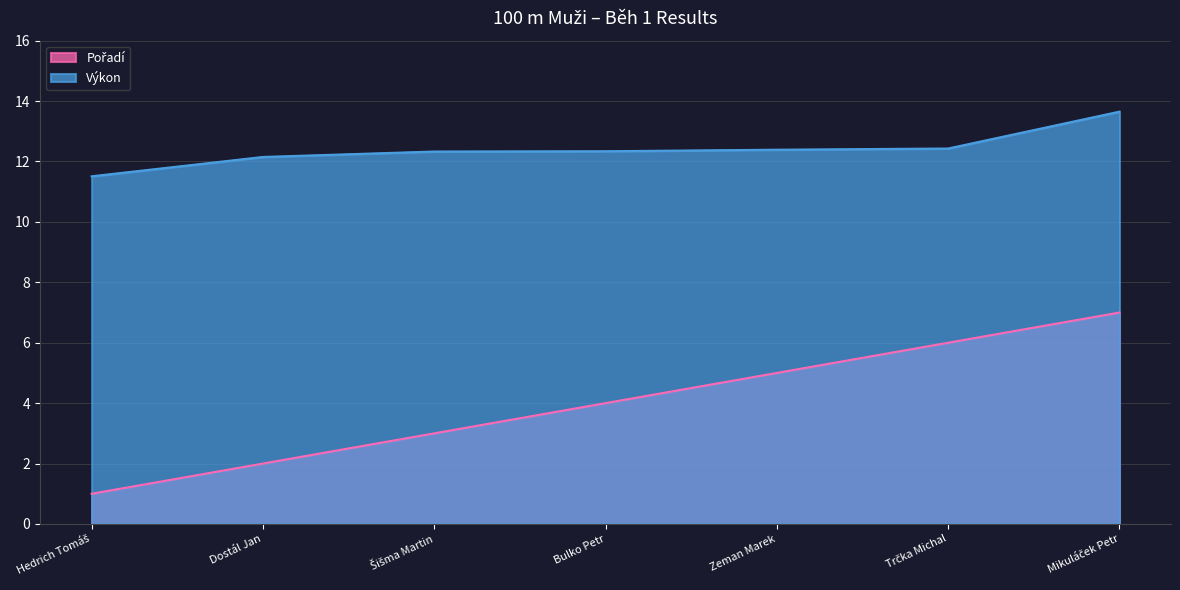

What is the label of the 3rd point from the right?

Zeman Marek